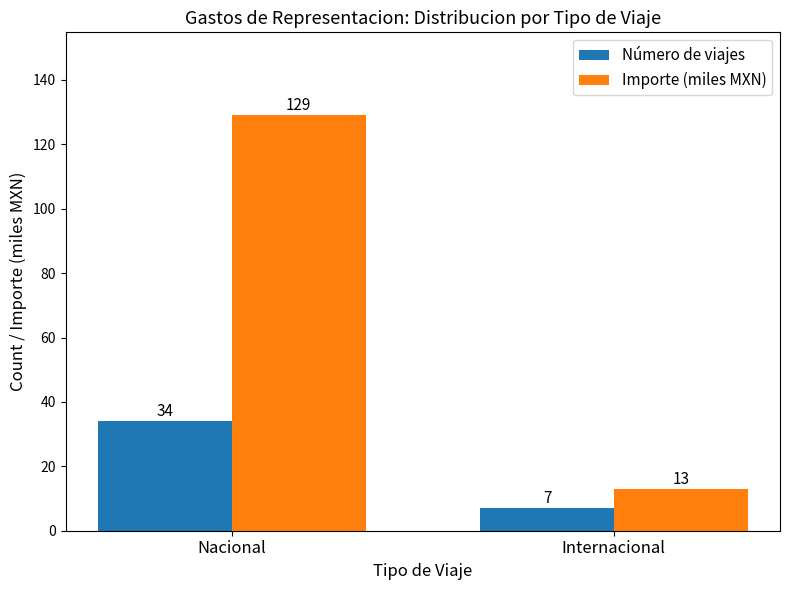

What is the label of the 2nd bar from the left?

Internacional